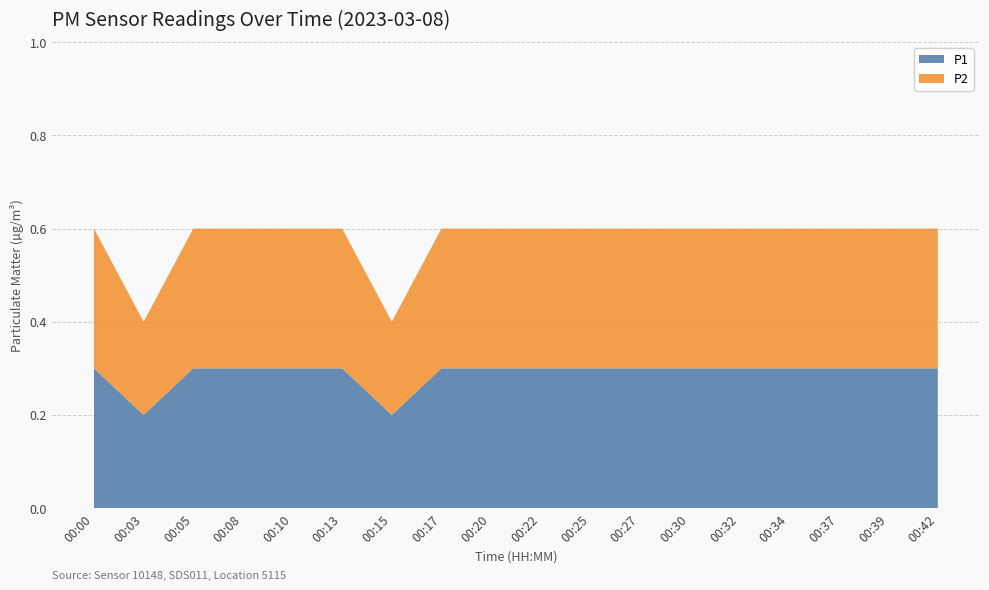

Reading right to left, extract all data points from this chart.

P1: 00:42=0.3	00:39=0.3	00:37=0.3	00:34=0.3	00:32=0.3	00:30=0.3	00:27=0.3	00:25=0.3	00:22=0.3	00:20=0.3	00:17=0.3	00:15=0.2	00:13=0.3	00:10=0.3	00:08=0.3	00:05=0.3	00:03=0.2	00:00=0.3
P2: 00:42=0.3	00:39=0.3	00:37=0.3	00:34=0.3	00:32=0.3	00:30=0.3	00:27=0.3	00:25=0.3	00:22=0.3	00:20=0.3	00:17=0.3	00:15=0.2	00:13=0.3	00:10=0.3	00:08=0.3	00:05=0.3	00:03=0.2	00:00=0.3